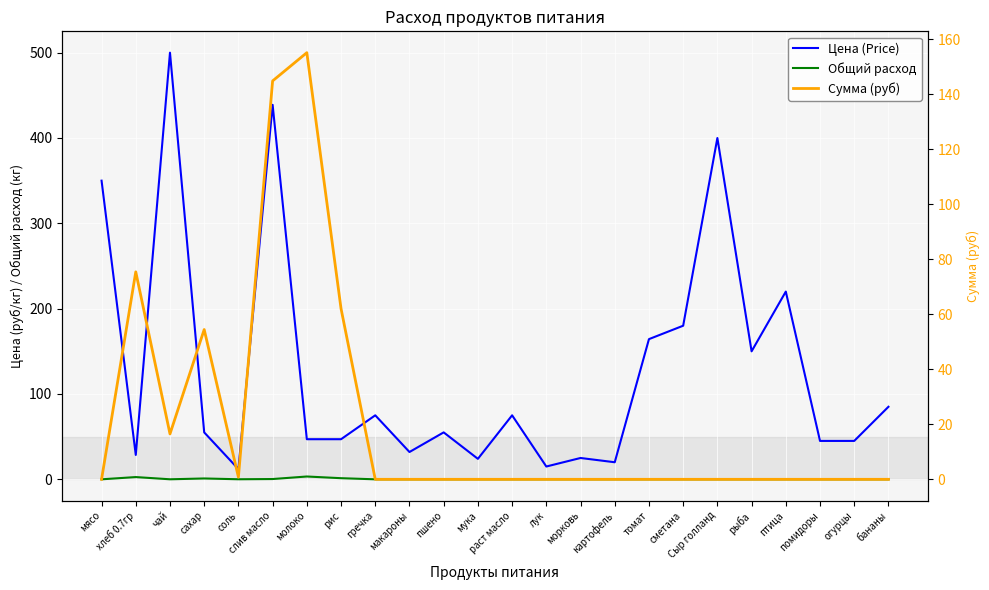

Reading left to right, extract all data points from this chart.

Цена (Price): 350.0	28.6	500.0	55.0	12.0	438.9	47.0	47.0	75.0	32.0	55.0	24.0	75.0	15.0	25.0	20.0	164.3	180.0	400.0	150.0	220.0	45.0	45.0	85.0
Общий расход: 0.0	2.6	0.0	1.0	0.1	0.3	3.3	1.3	0.0	0.0	0.0	0.0	0.0	0.0	0.0	0.0	0.0	0.0	0.0	0.0	0.0	0.0	0.0	0.0
Сумма (руб): 0.0	75.4	16.5	54.5	0.8	144.8	155.1	62.0	0.0	0.0	0.0	0.0	0.0	0.0	0.0	0.0	0.0	0.0	0.0	0.0	0.0	0.0	0.0	0.0